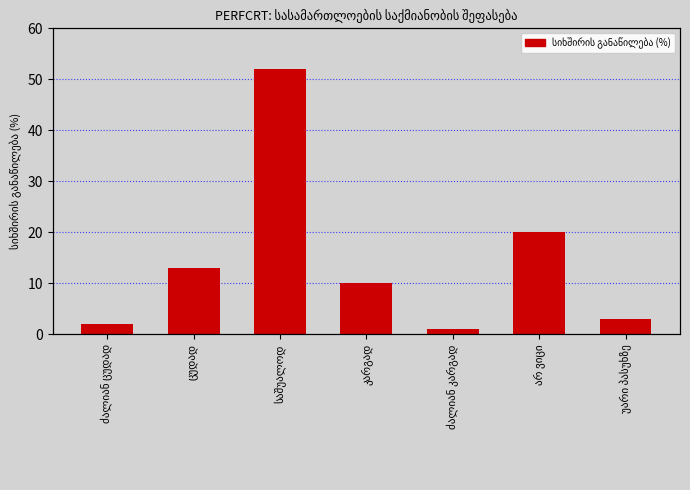

Reading left to right, list all the values displayed in this chart.

ძალიან ცუდად=2	ცუდად=13	საშუალოდ=52	კარგად=10	ძალიან კარგად=1	არ ვიცი=20	უარი პასუხზე=3